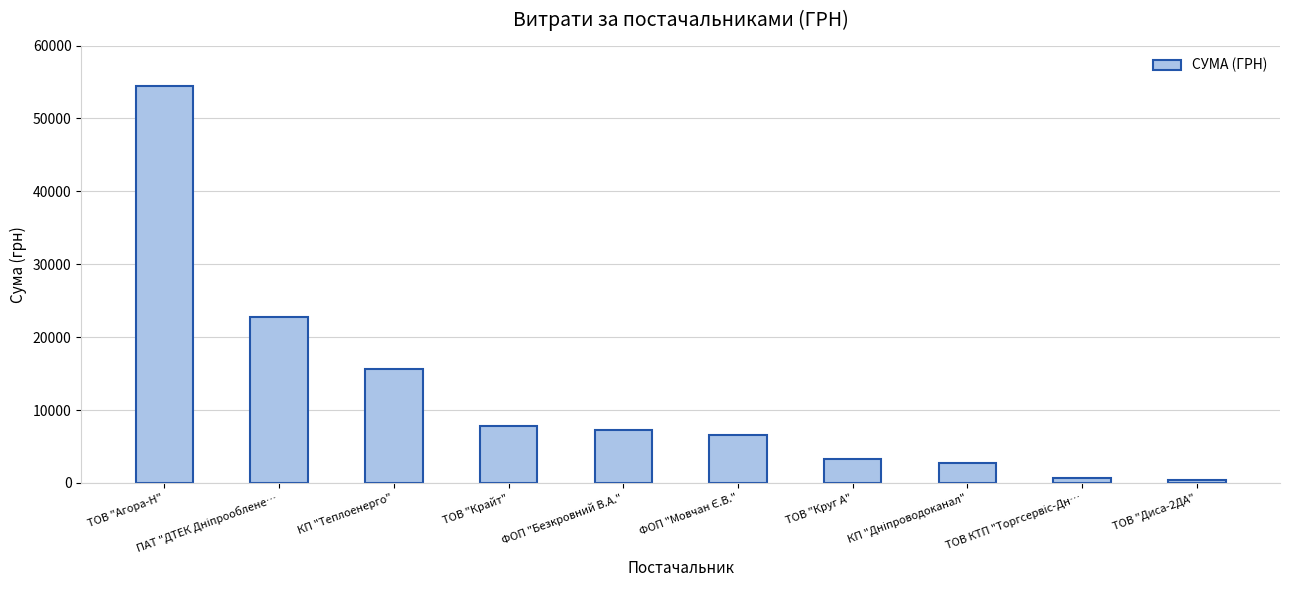

At which category does the chart reach its peak across all series?

ТОВ "Агора-Н"